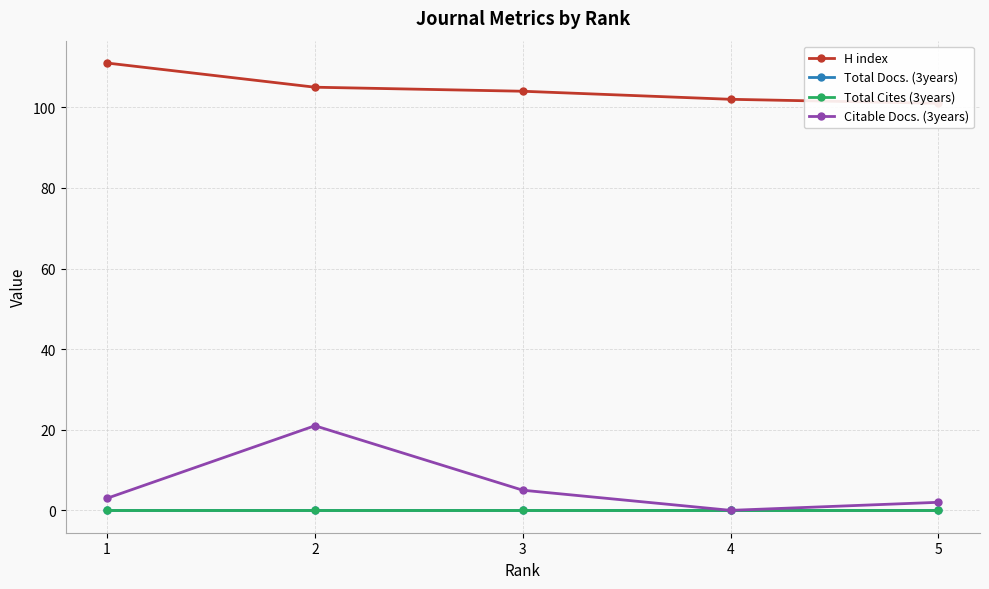

True or false: Total Docs. (3years) has a value of 0 at 1.

True